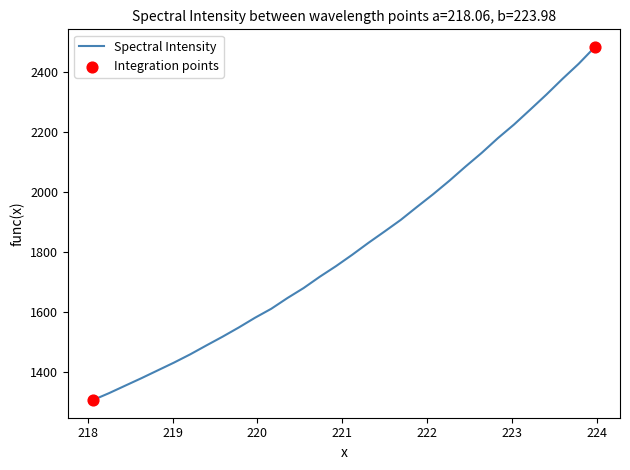

What is the difference between the maximum and minimum values?

1176.9